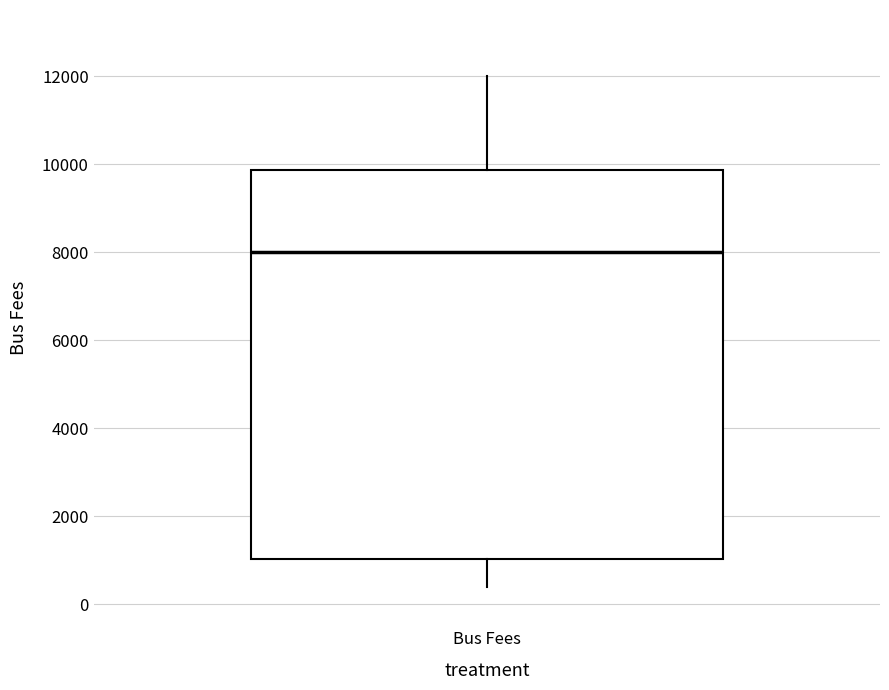

Where does the upper whisker of the box for Bus Fees end on the y-axis? The values are not printed on the chart, so give them approximately, as read against the axis.

12000